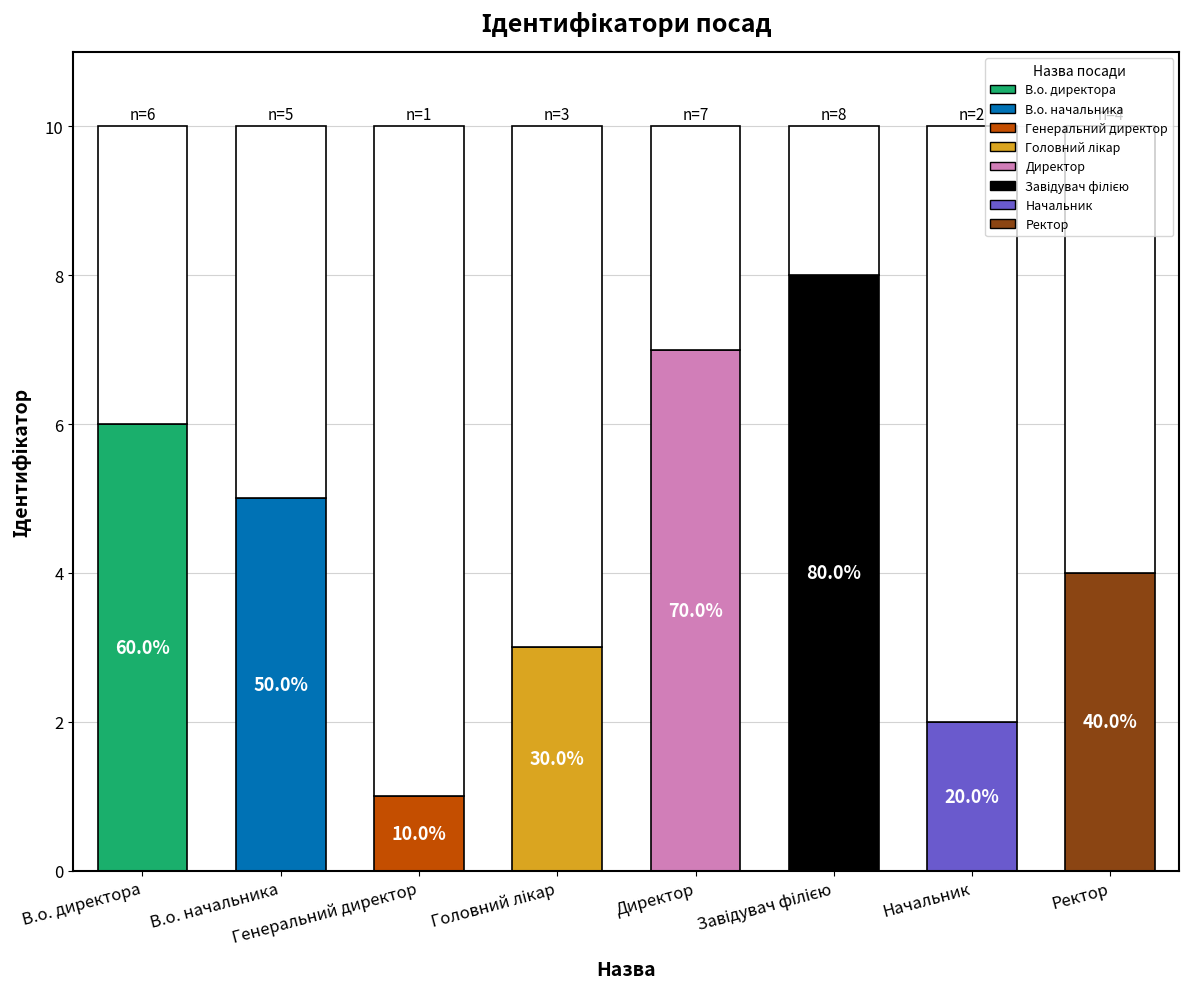

List the labels in order of value, largest first.

Завідувач філією, Директор, В.о. директора, В.о. начальника, Ректор, Головний лікар, Начальник, Генеральний директор